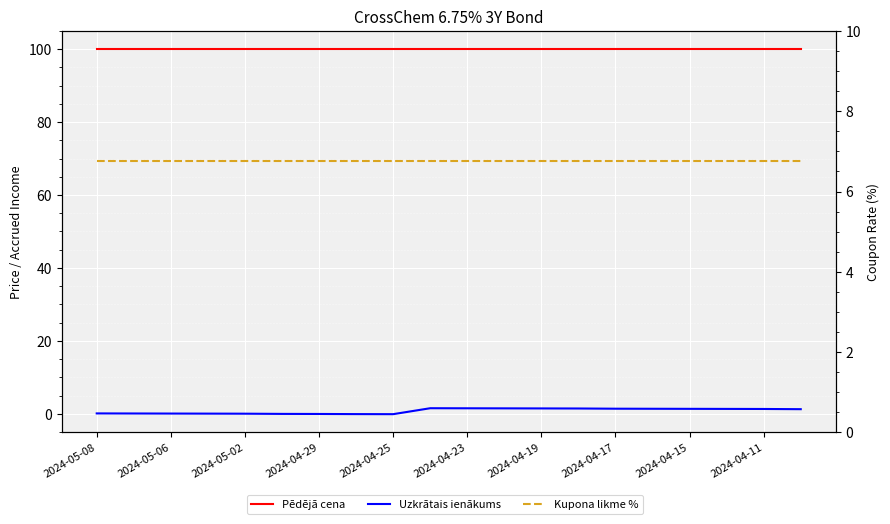

What are all the series names shown in the legend?

Pēdējā cena, Uzkrātais ienākums, Kupona likme %